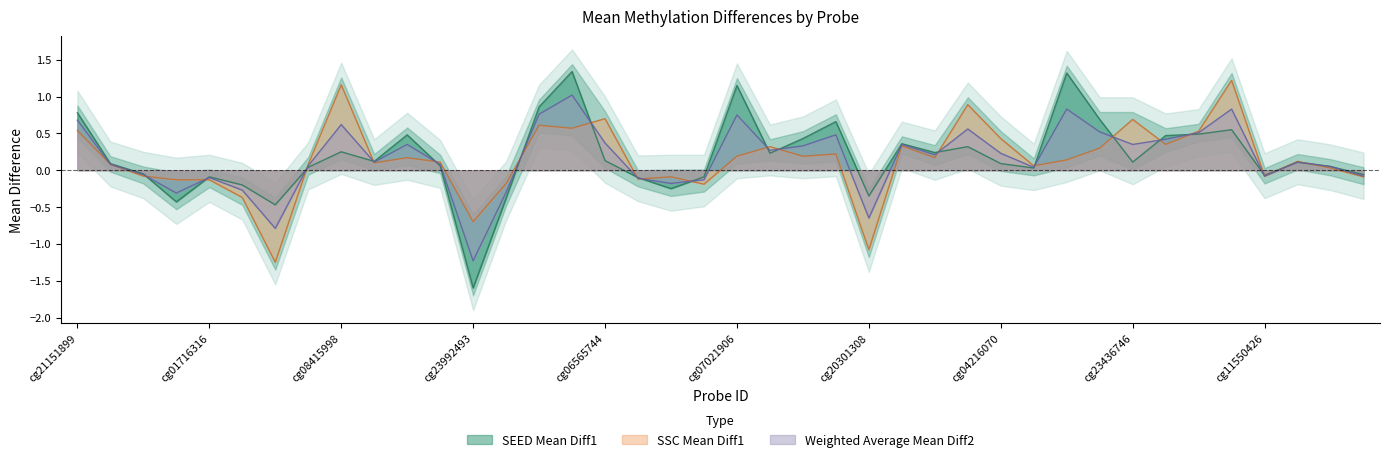

Reading right to left, extract all data points from this chart.

SEED Mean Diff1: cg20118557=-0.1	cg02824523=0.1	cg04433035=0.1	cg11550426=-0.1	cg14812743=0.6	cg09130091=0.5	cg25577130=0.5	cg23436746=0.1	cg02145310=0.7	cg02023973=1.3	cg06554036=0.0	cg04216070=0.1	cg16385335=0.3	cg24478310=0.2	cg02738255=0.4	cg20301308=-0.3	cg10415354=0.7	cg24693635=0.4	cg07249224=0.2	cg07021906=1.1	cg04037038=-0.1	cg08603449=-0.2	cg20232060=-0.1	cg06565744=0.1	cg15154047=1.3	cg24628310=0.9	cg06375652=-0.4	cg23992493=-1.6	cg23052793=0.1	cg01611626=0.5	cg26434800=0.1	cg08415998=0.2	cg08225020=0.0	cg09671955=-0.5	cg16234726=-0.2	cg01716316=-0.1	cg01798266=-0.4	cg09962502=-0.1	cg03731974=0.1	cg21151899=0.8
SSC Mean Diff1: cg20118557=-0.1	cg02824523=0.0	cg04433035=0.1	cg11550426=-0.1	cg14812743=1.2	cg09130091=0.5	cg25577130=0.3	cg23436746=0.7	cg02145310=0.3	cg02023973=0.1	cg06554036=0.1	cg04216070=0.4	cg16385335=0.9	cg24478310=0.2	cg02738255=0.3	cg20301308=-1.1	cg10415354=0.2	cg24693635=0.2	cg07249224=0.3	cg07021906=0.2	cg04037038=-0.2	cg08603449=-0.1	cg20232060=-0.1	cg06565744=0.7	cg15154047=0.6	cg24628310=0.6	cg06375652=-0.2	cg23992493=-0.7	cg23052793=0.1	cg01611626=0.2	cg26434800=0.1	cg08415998=1.2	cg08225020=0.1	cg09671955=-1.2	cg16234726=-0.4	cg01716316=-0.1	cg01798266=-0.1	cg09962502=-0.1	cg03731974=0.1	cg21151899=0.5
Weighted Average Mean Diff2: cg20118557=-0.1	cg02824523=0.1	cg04433035=0.1	cg11550426=-0.1	cg14812743=0.8	cg09130091=0.5	cg25577130=0.4	cg23436746=0.3	cg02145310=0.5	cg02023973=0.8	cg06554036=0.0	cg04216070=0.2	cg16385335=0.6	cg24478310=0.2	cg02738255=0.3	cg20301308=-0.7	cg10415354=0.5	cg24693635=0.3	cg07249224=0.3	cg07021906=0.8	cg04037038=-0.1	cg08603449=-0.2	cg20232060=-0.1	cg06565744=0.4	cg15154047=1.0	cg24628310=0.8	cg06375652=-0.3	cg23992493=-1.2	cg23052793=0.1	cg01611626=0.3	cg26434800=0.1	cg08415998=0.6	cg08225020=0.1	cg09671955=-0.8	cg16234726=-0.3	cg01716316=-0.1	cg01798266=-0.3	cg09962502=-0.1	cg03731974=0.1	cg21151899=0.7